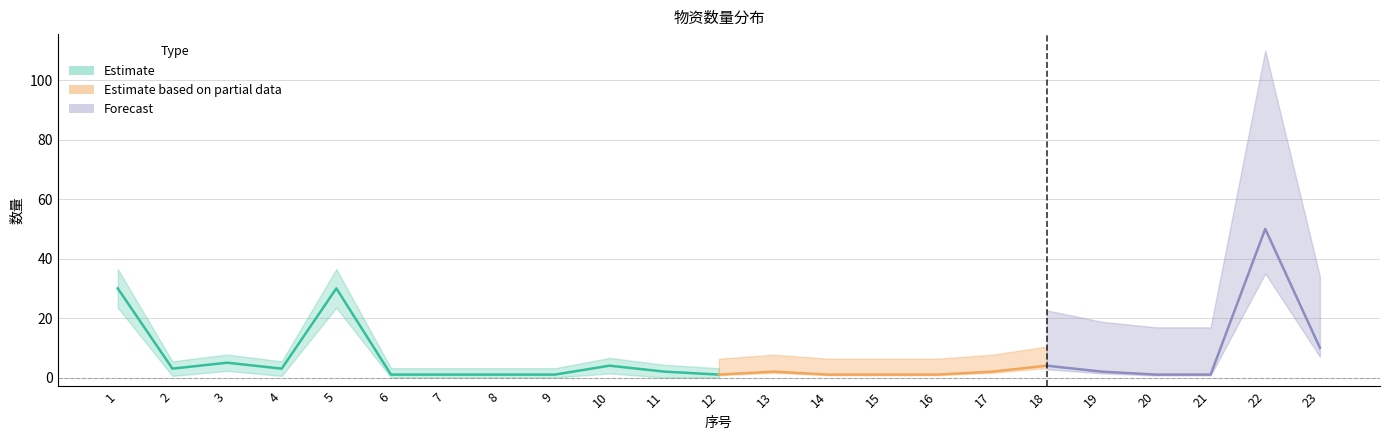

The chart shows a value of 6 at 23. True or false?

False